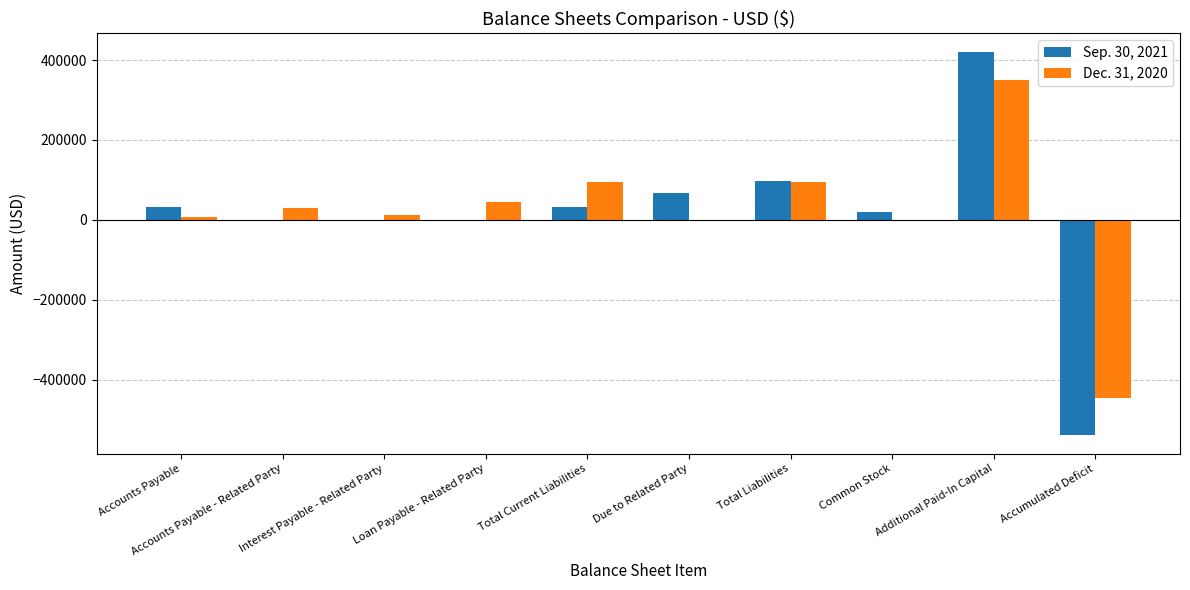

What is the greatest value displayed?

419028